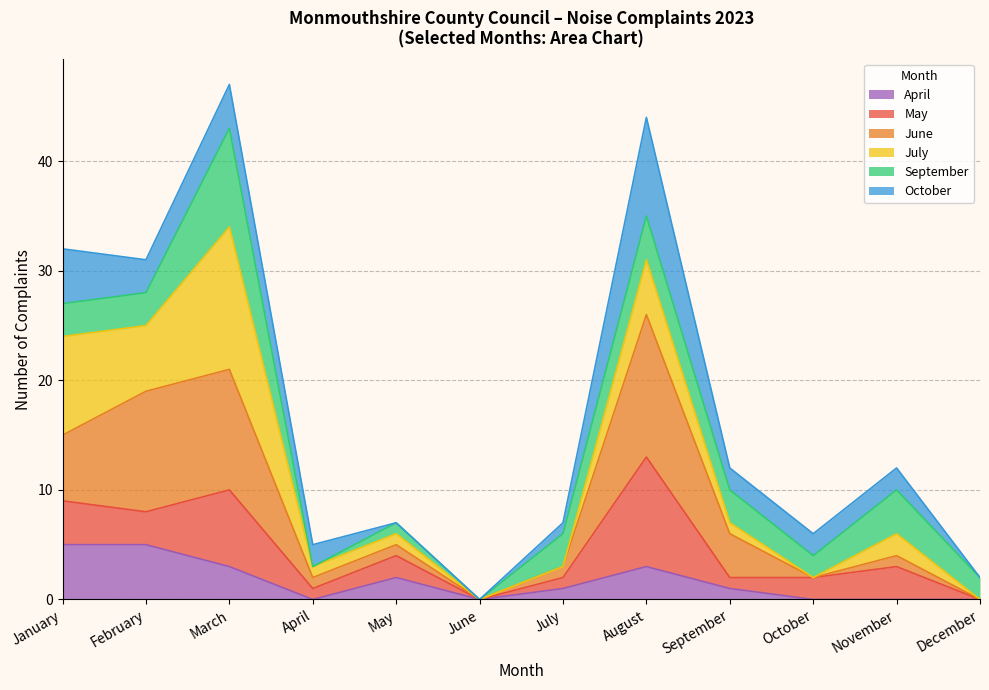

What is the total value across all series at February?

31